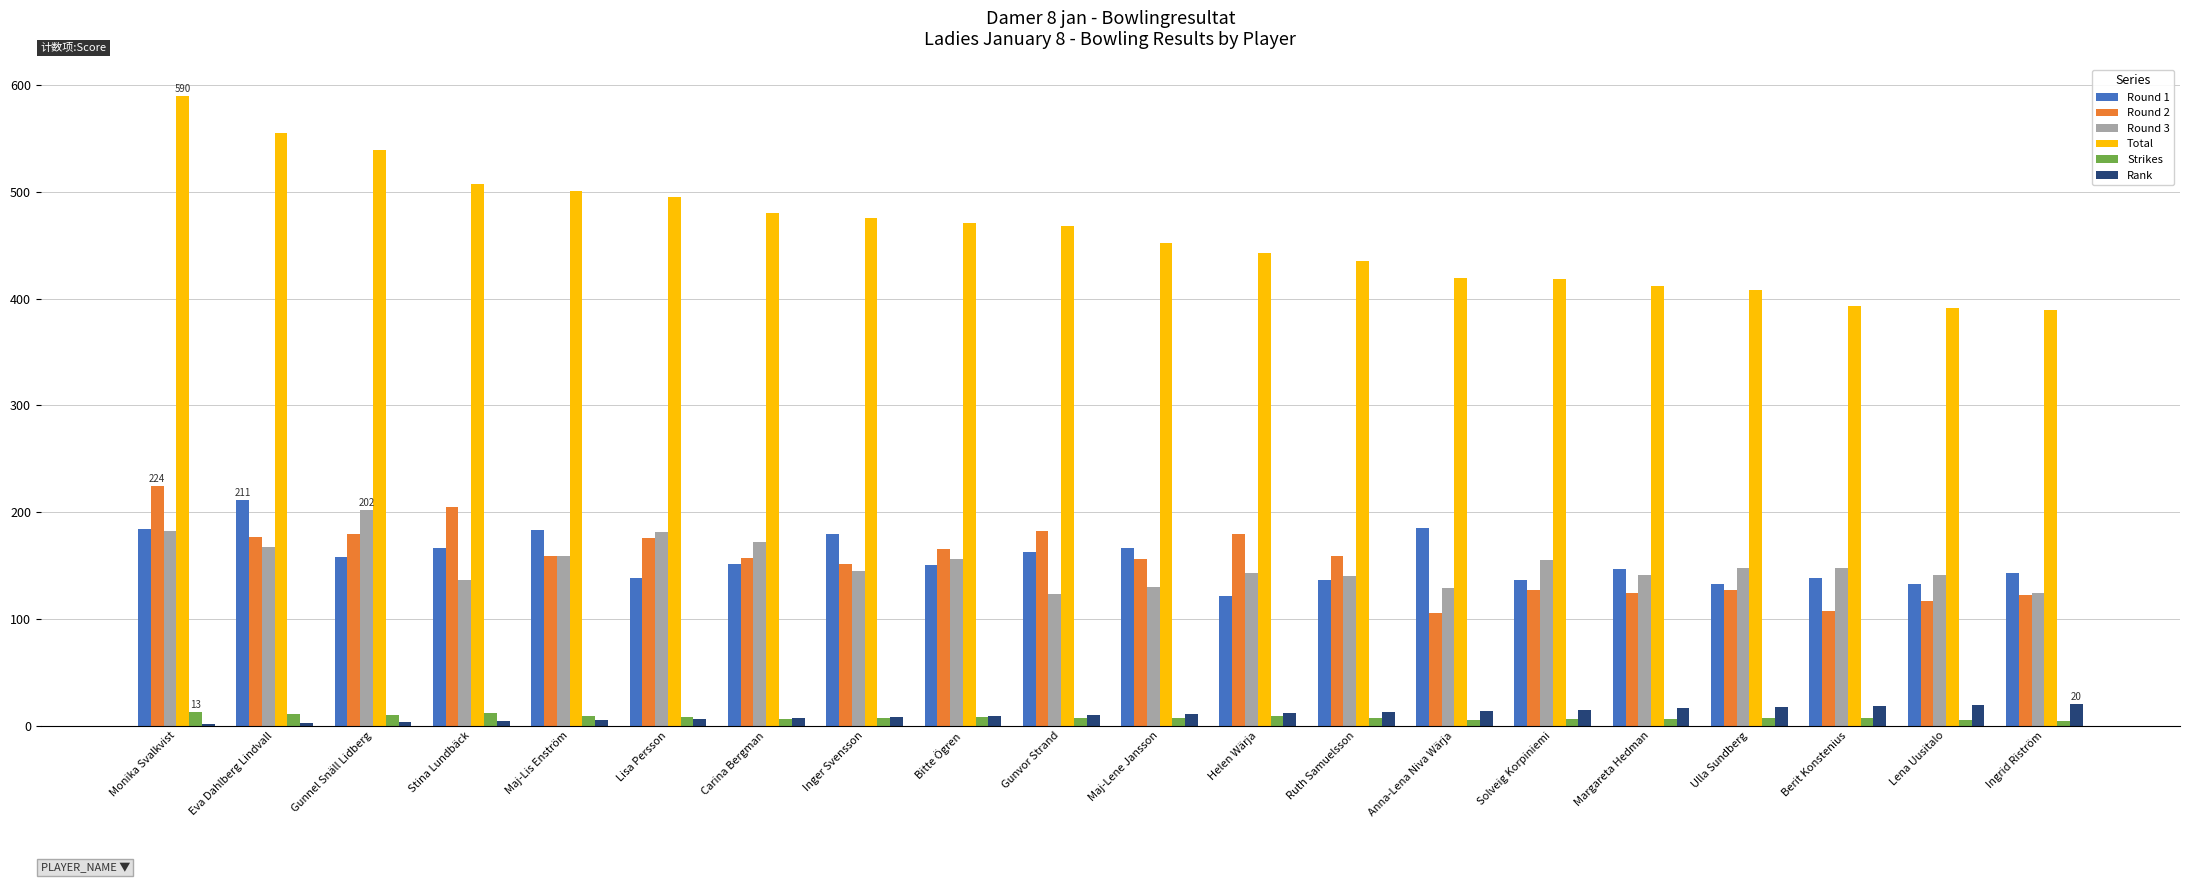

At which category is the sum across all series the highest?

Monika Svalkvist